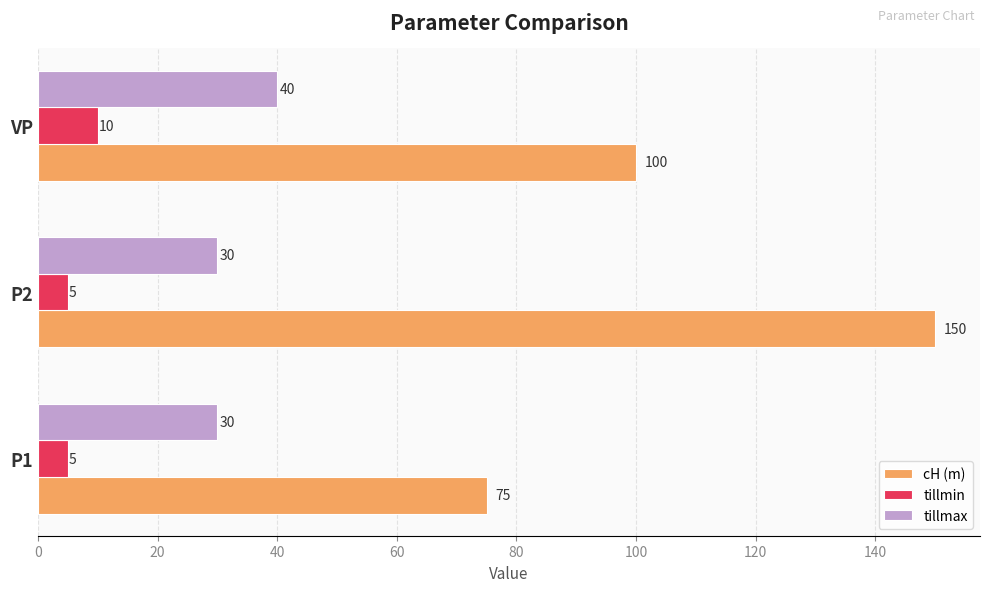

How many data points does each series have?

3